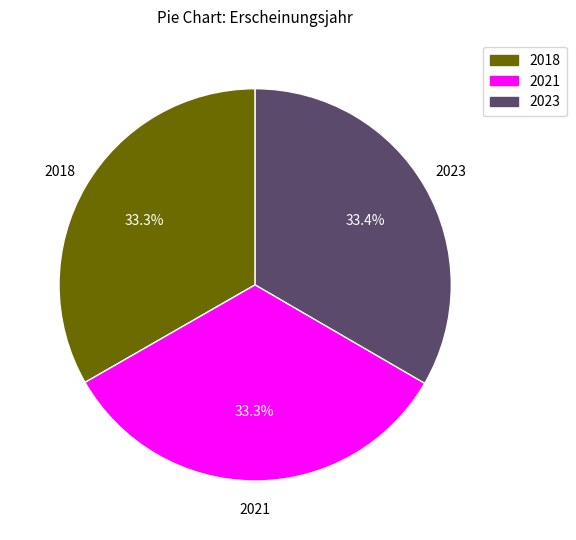

Is there any slice that represents more than half of the pie?

No